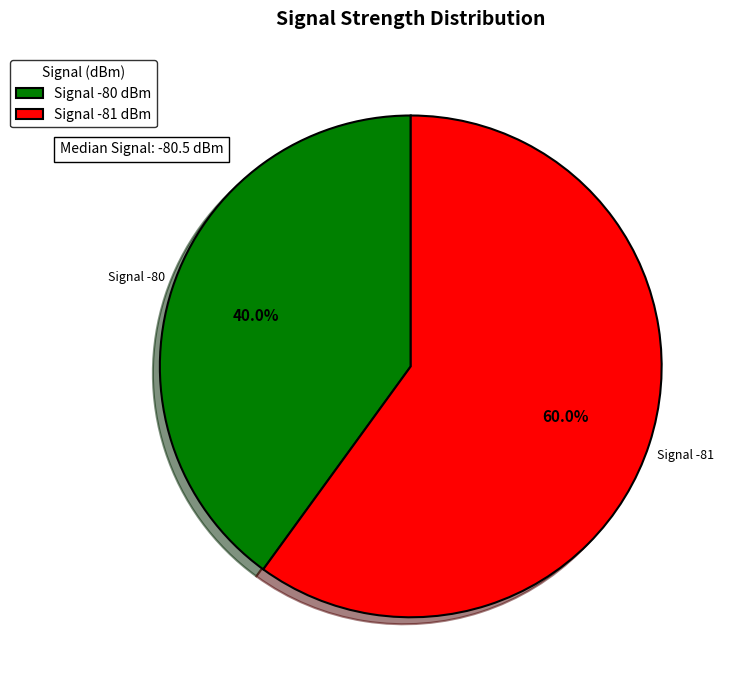

Does Signal -81 dBm account for over 50% of the chart?

Yes